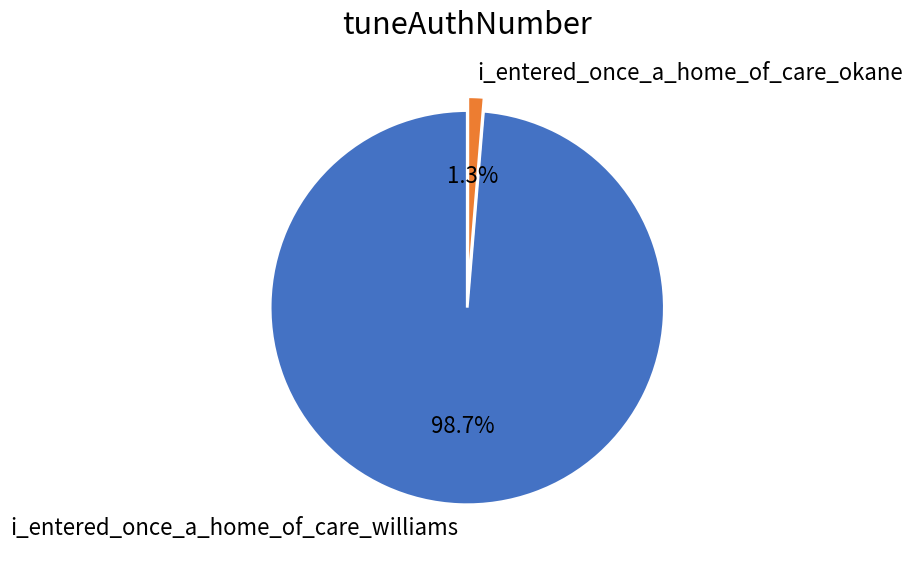

To the nearest percent, what is the average slice percentage?

50%